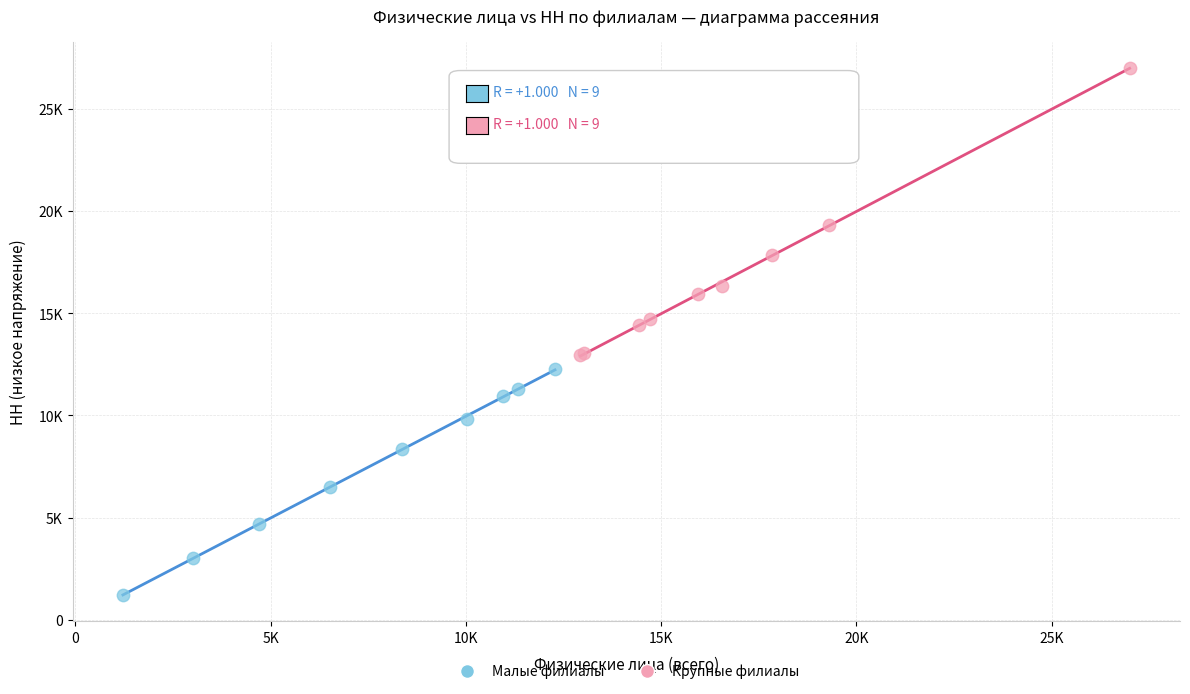

Which series contains the highest Y value?

Крупные филиалы